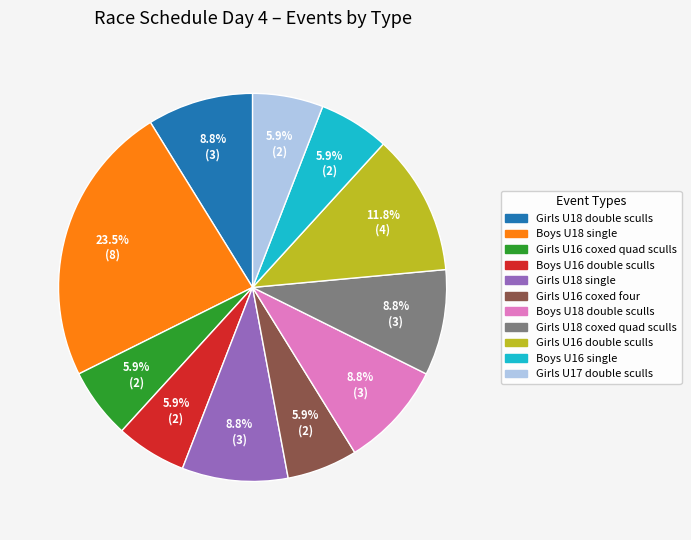

To the nearest percent, what is the difference between the Girls U18 single and Boys U18 single slice percentages?

15%